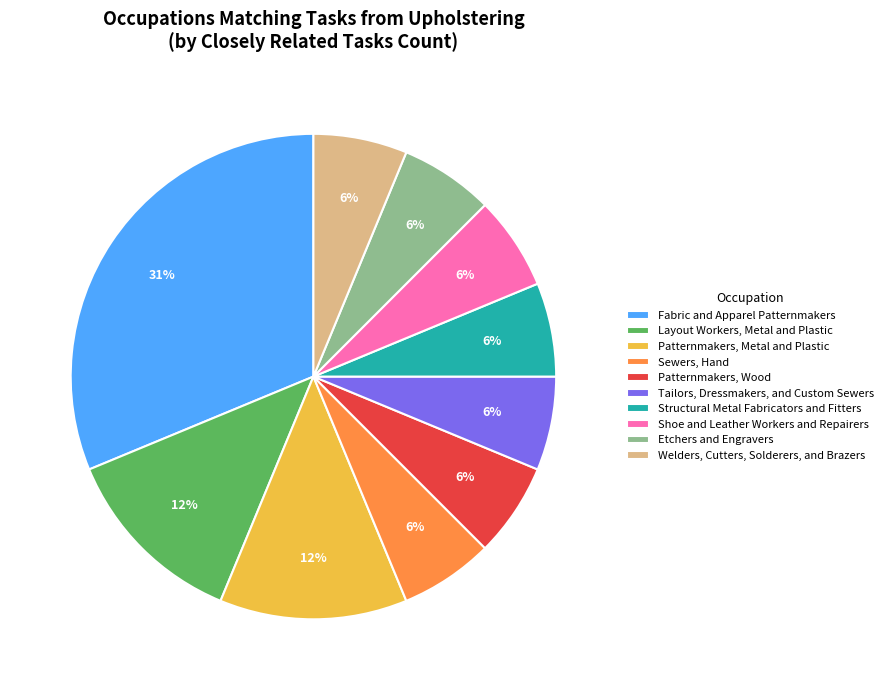

Is the sum of Structural Metal Fabricators and Fitters and Sewers, Hand greater than half?

No